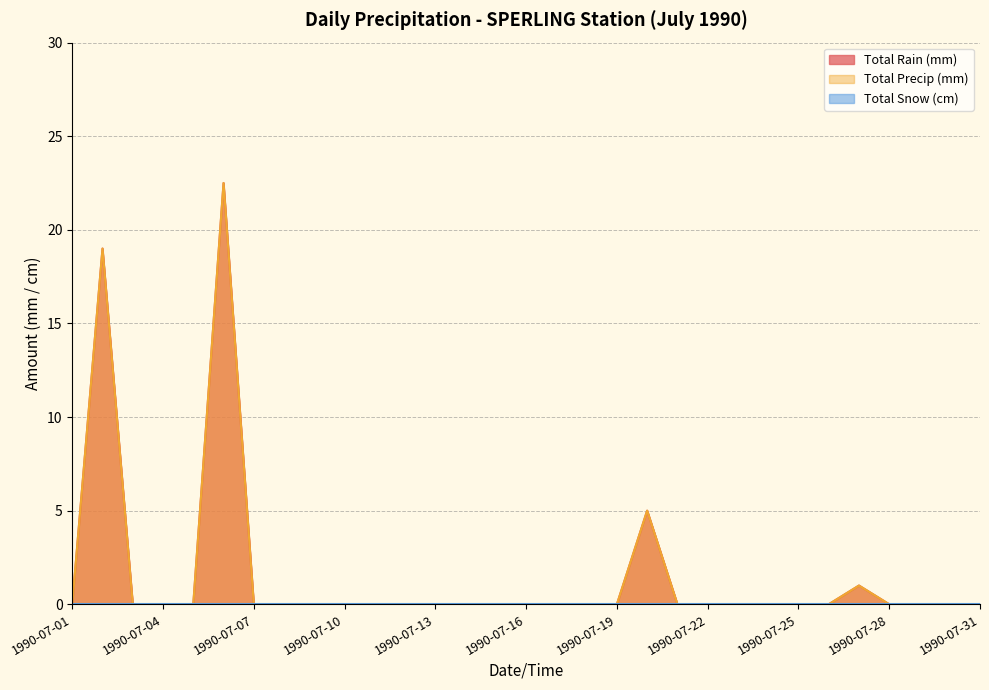

Which category has the highest value in the Total Precip (mm) series?

1990-07-06